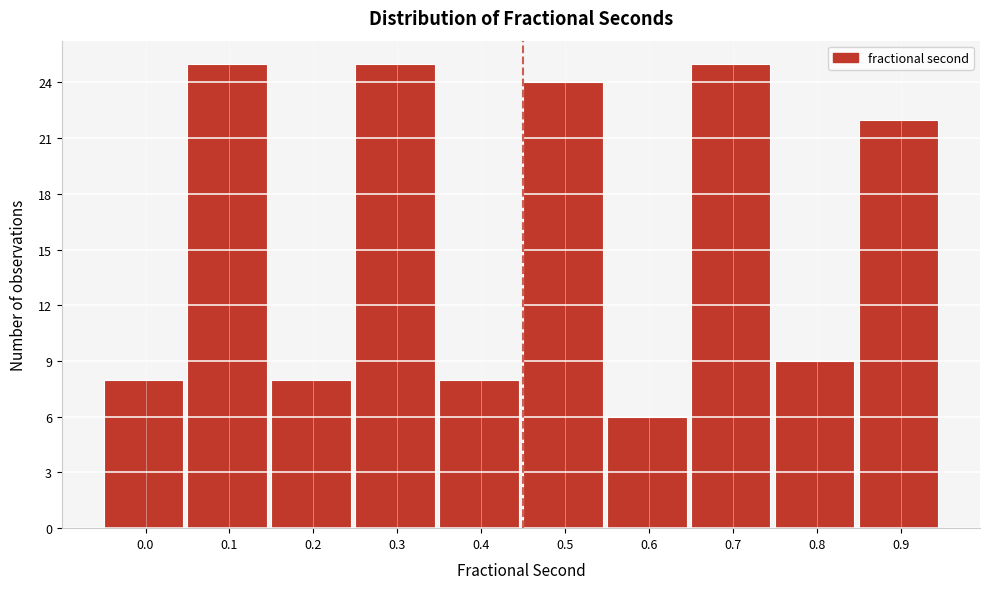

Reading right to left, transcribe all the data shown in this chart.

22	9	25	6	24	8	25	8	25	8